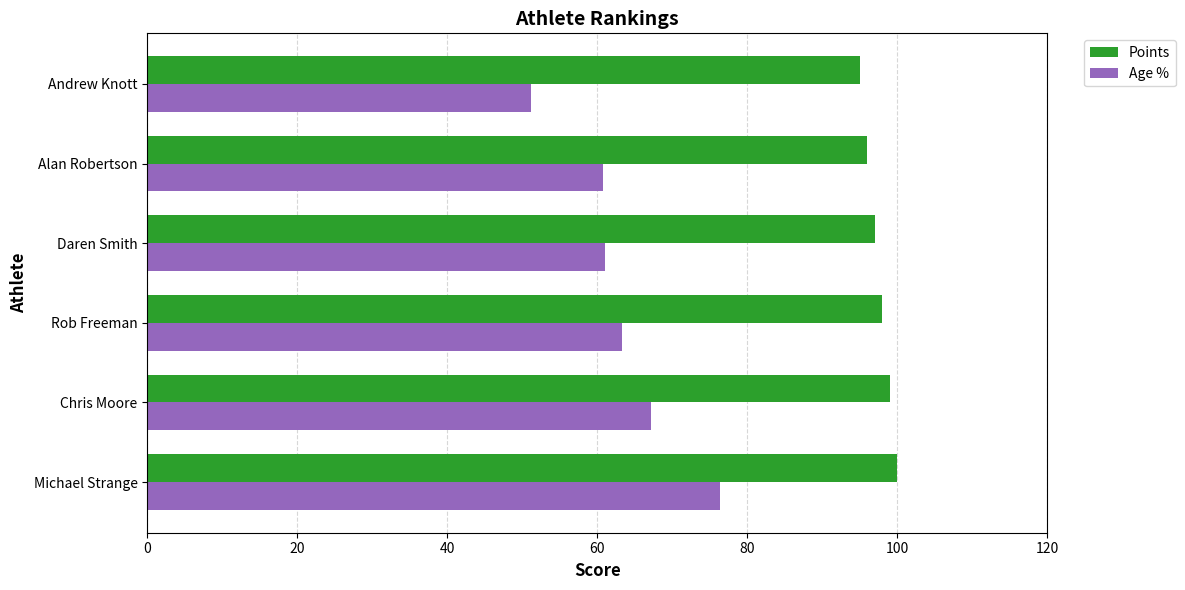

At Chris Moore, list the series in order from smallest to largest.

Age %, Points